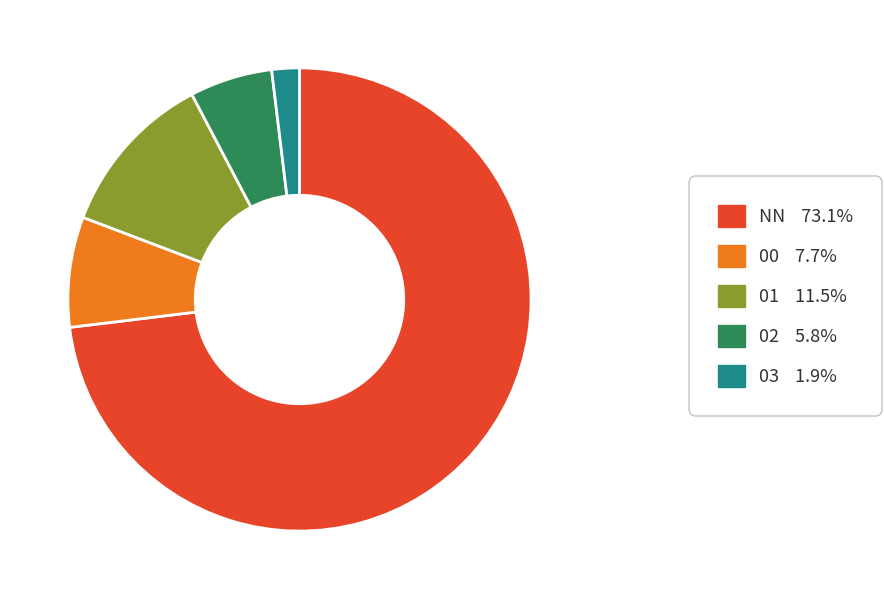

Which slice is the smallest?

03